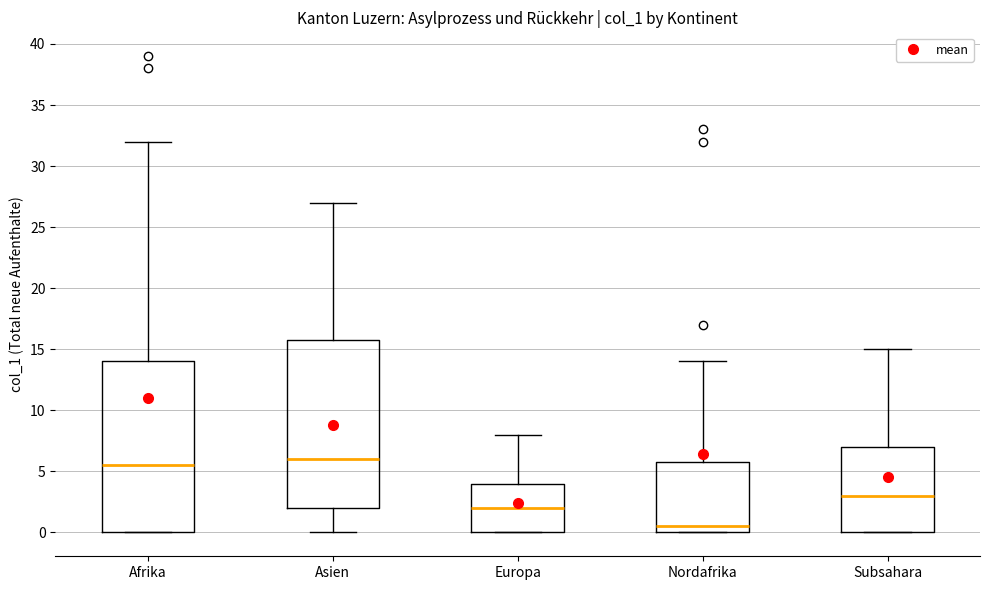

Reading left to right, transcribe this box plot: for each box, give where its median line is, the range the box spans, and where its two whiskers end, as read against the y-axis. The values are not printed on the chart, so give them approximately, as read against the axis.

Afrika: median 5.5, box 0.0 to 14.0, whiskers 0.0 to 32.0
Asien: median 6.0, box 2.0 to 16.0, whiskers 0.0 to 27.0
Europa: median 2.0, box 0.0 to 4.0, whiskers 0.0 to 8.0
Nordafrika: median 0.5, box 0.0 to 6.0, whiskers 0.0 to 14.0
Subsahara: median 3.0, box 0.0 to 7.0, whiskers 0.0 to 15.0